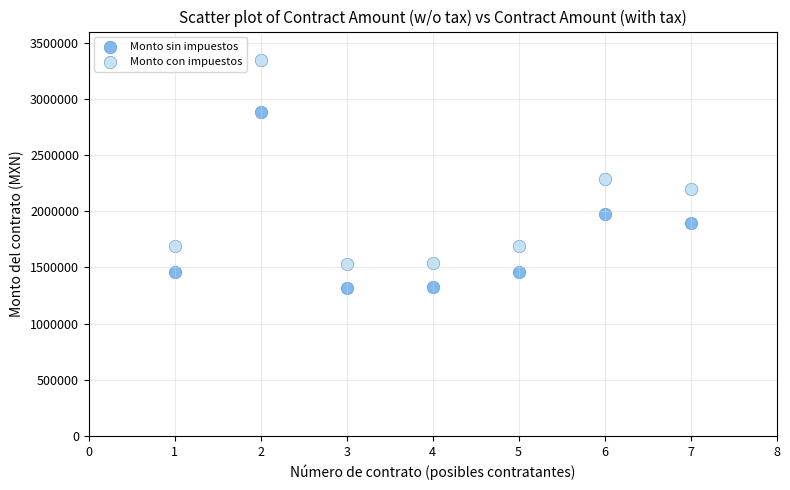

What are all the series names shown in the legend?

Monto sin impuestos, Monto con impuestos